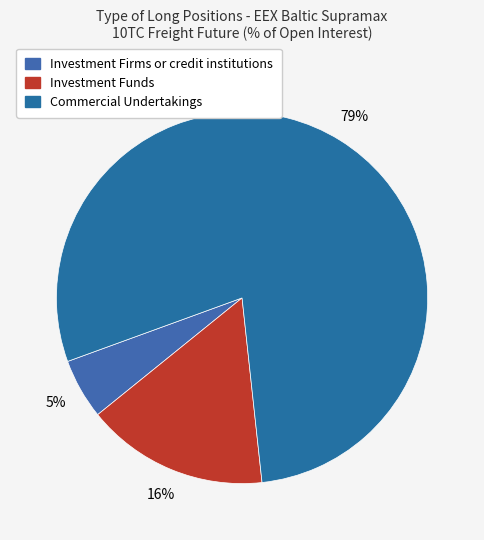

How many segments does this pie chart have?

3